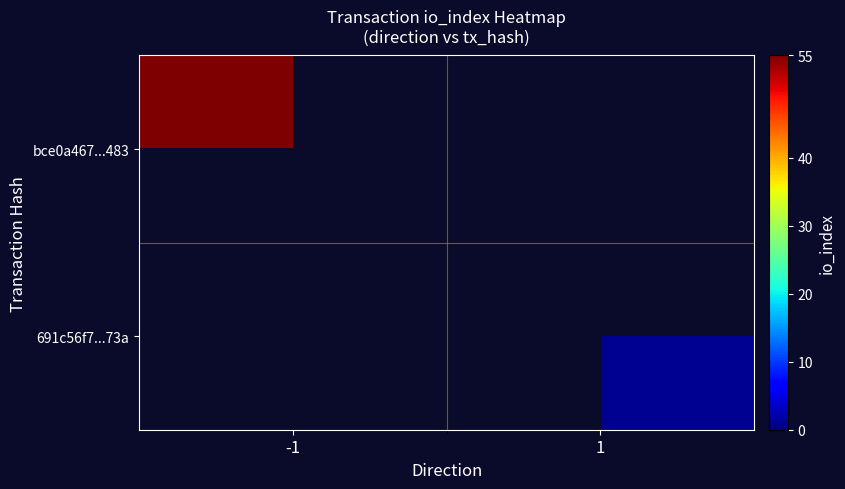

At how many categories does at least one series exceed 38?

1